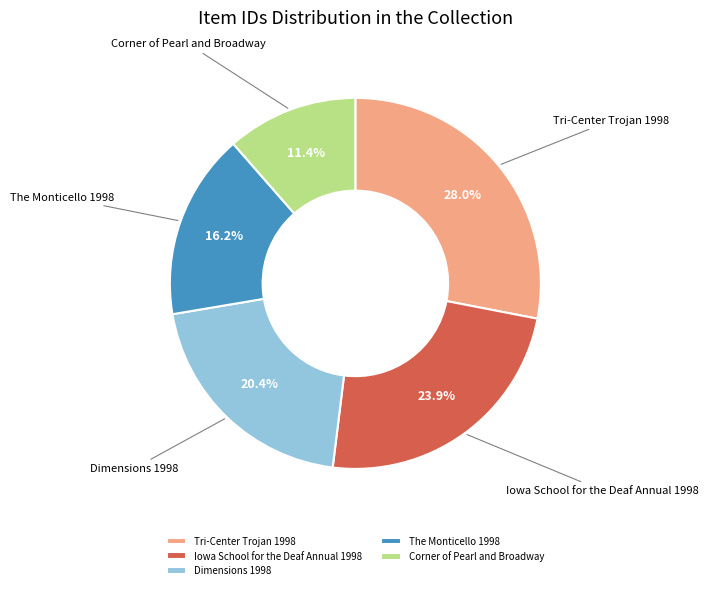

Count the number of slices in the pie.

5